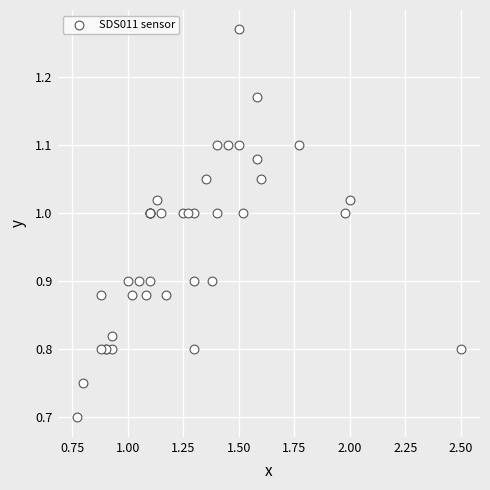

What Y value in the scatter plot is closest to 0?

0.7